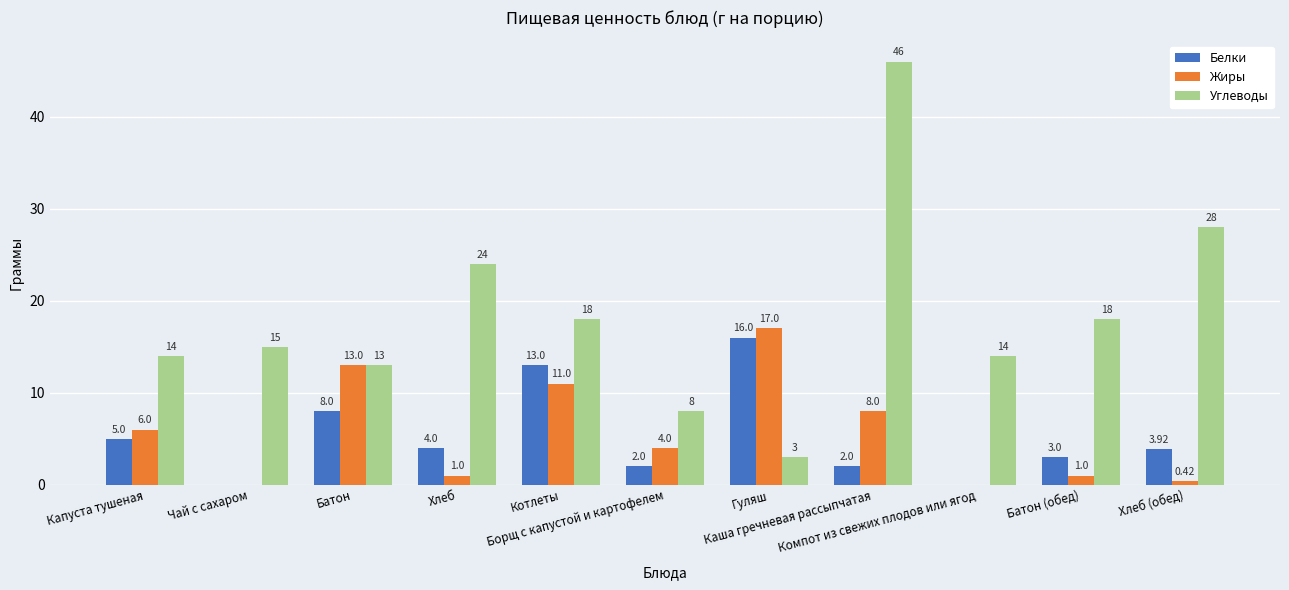

What is the sum of all Белки values?

56.9